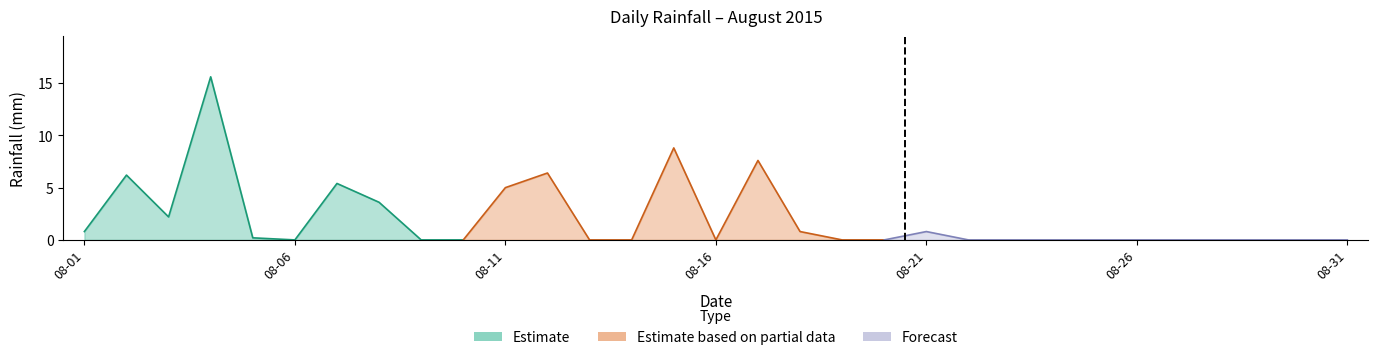

The chart shows a value of 4.8 at 2015-08-08. True or false?

False